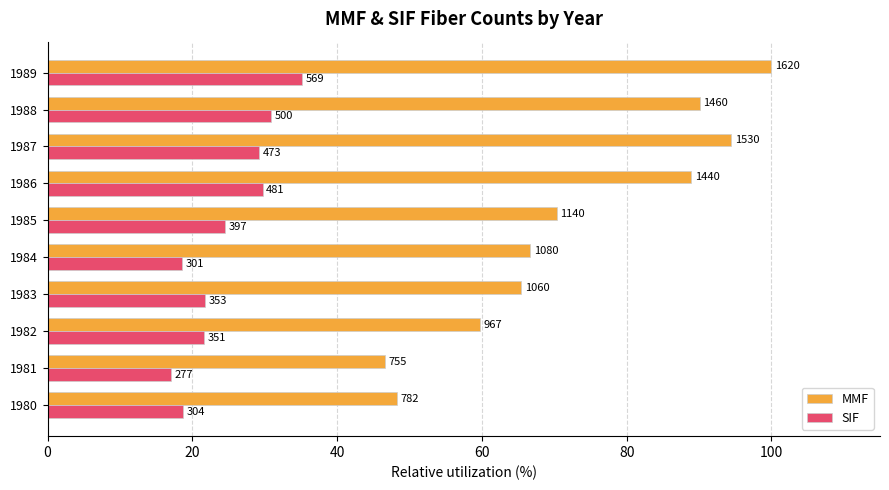

What are all the series names shown in the legend?

MMF, SIF